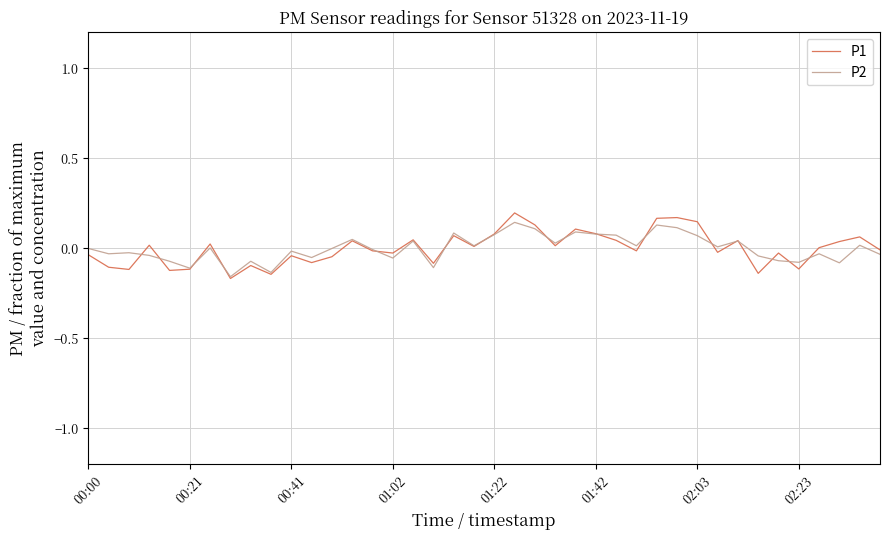

Which series has the widest spread of values?

P1